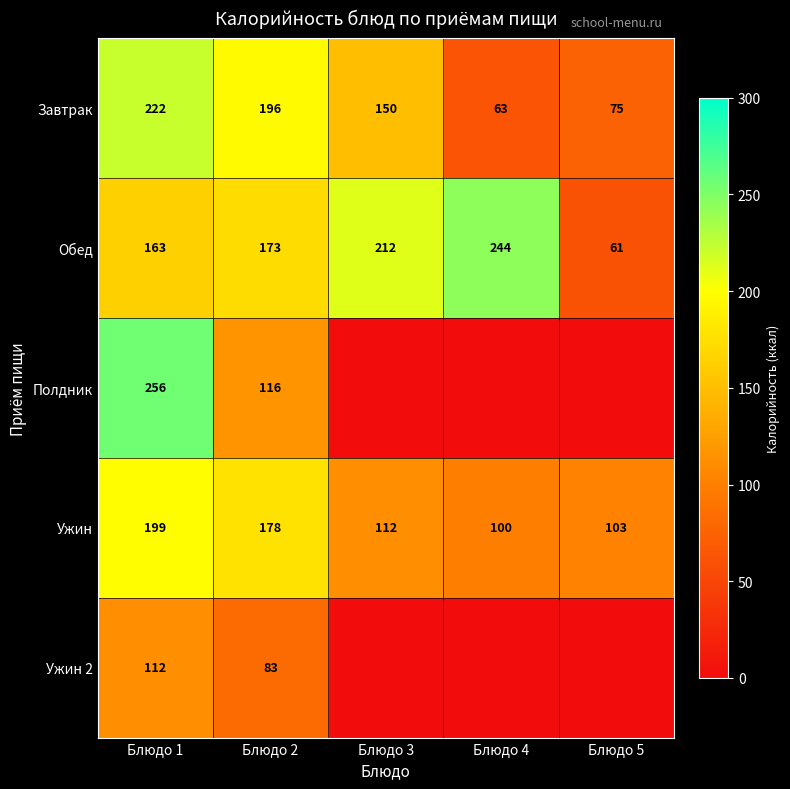

At Блюдо 1, list the series in order from smallest to largest.

Ужин 2, Обед, Ужин, Завтрак, Полдник